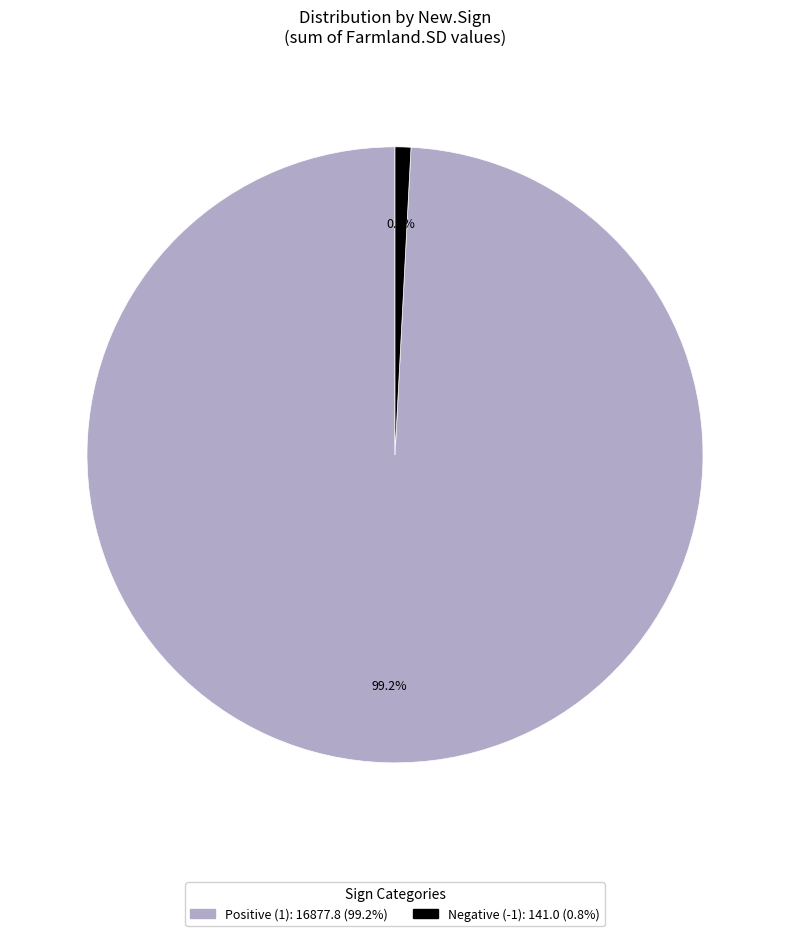

Does any single category account for the majority?

Yes